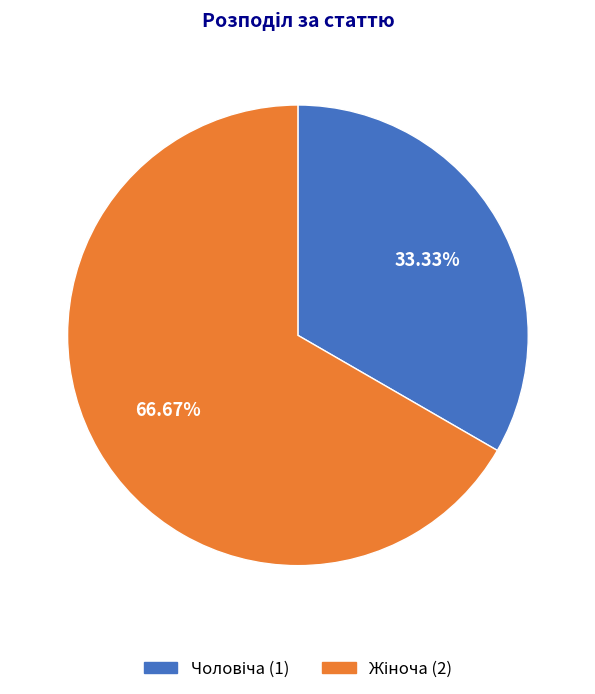

How many slices are in this pie chart?

2